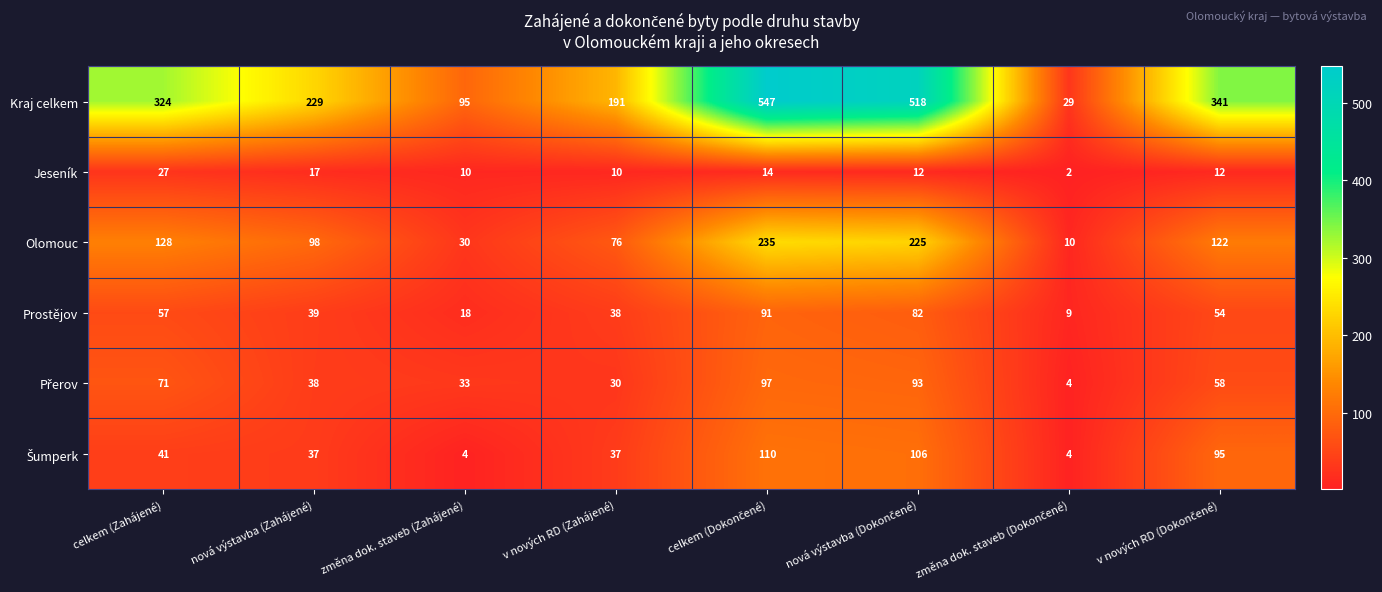

What is the difference between the highest and lowest values at nová výstavba (Zahájené)?

212